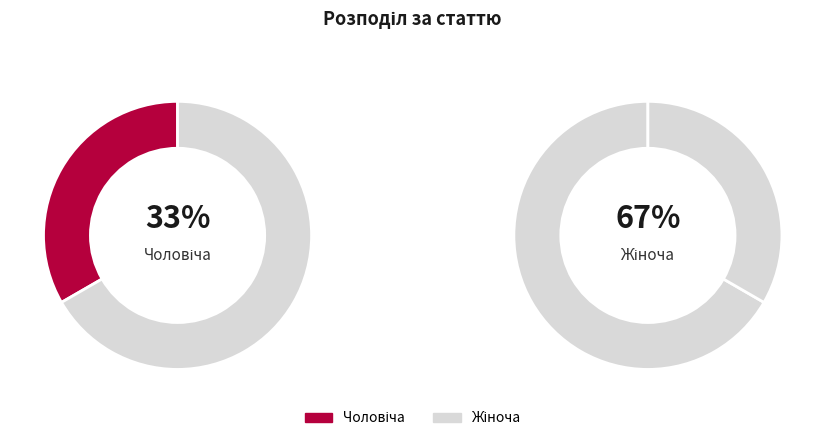

True or false: Чоловіча accounts for 33% of the total.

True